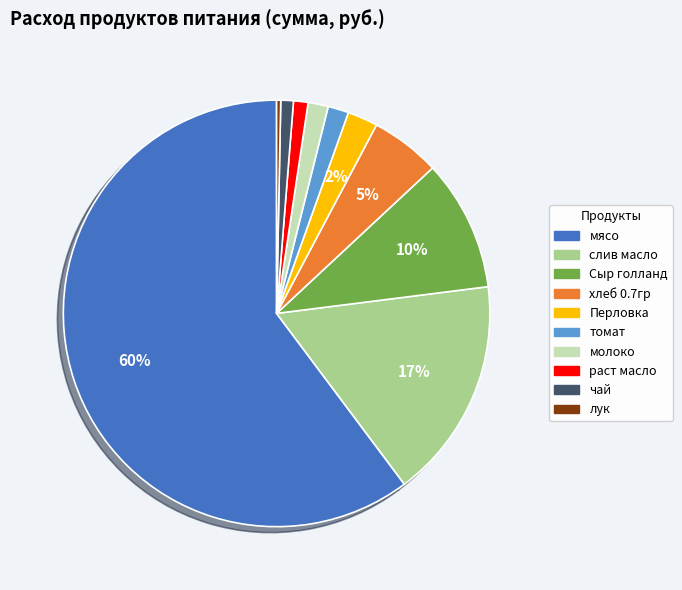

To the nearest percent, what is the difference between the largest and smallest slice percentages?

60%